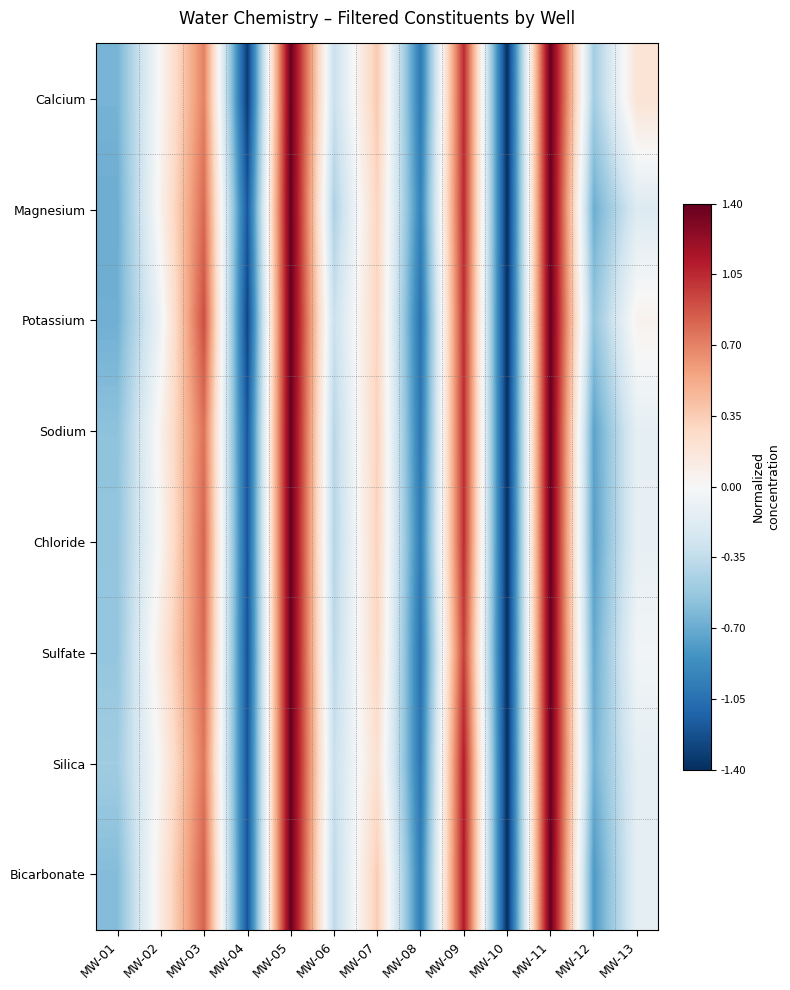

Between MW-08 and MW-01, which is larger?

MW-01